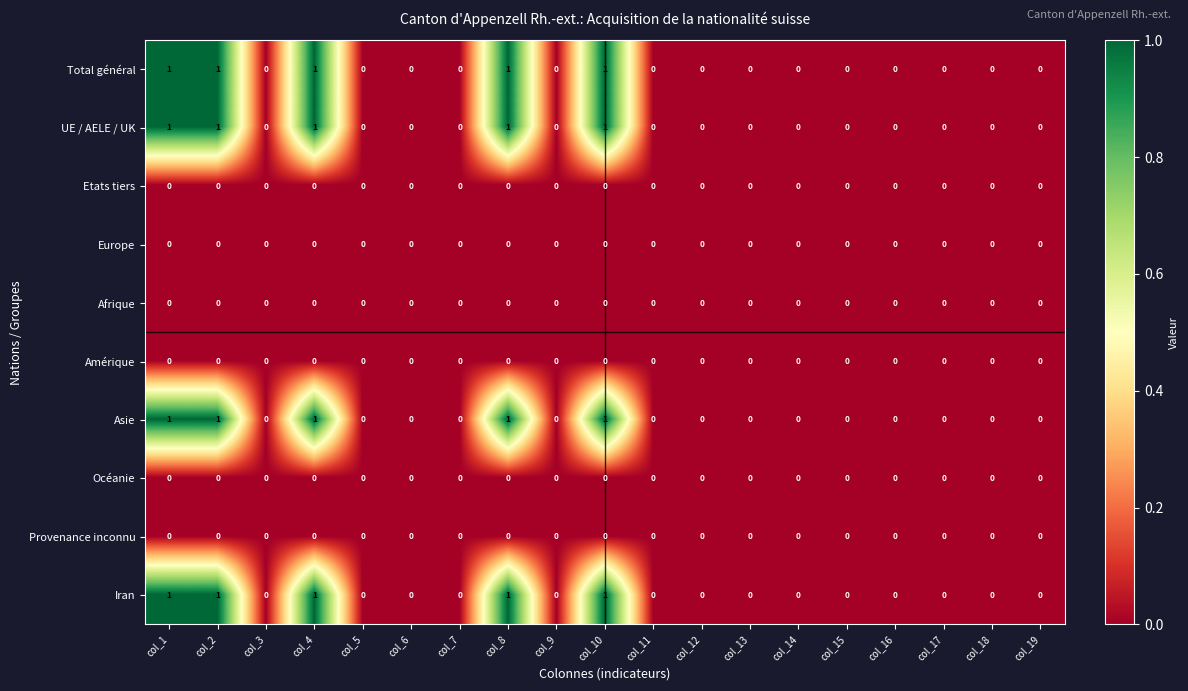

Is it true that UE / AELE / UK equals 0 at col_15?

True